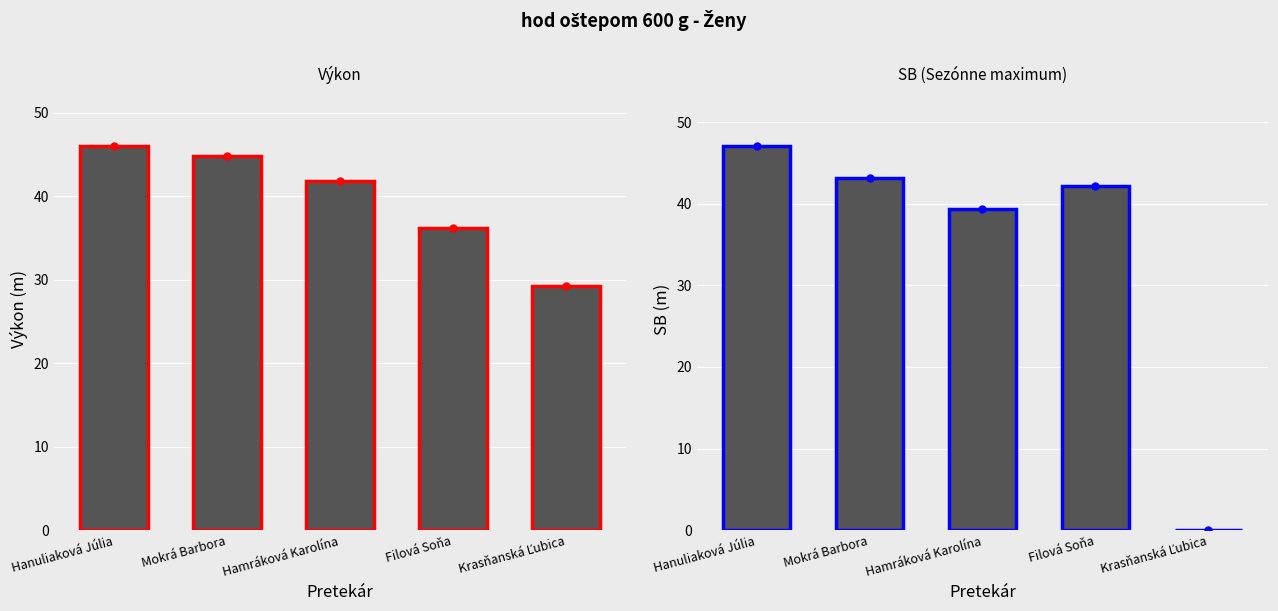

What is the difference between the second highest and second lowest values in the Výkon series?

8.7